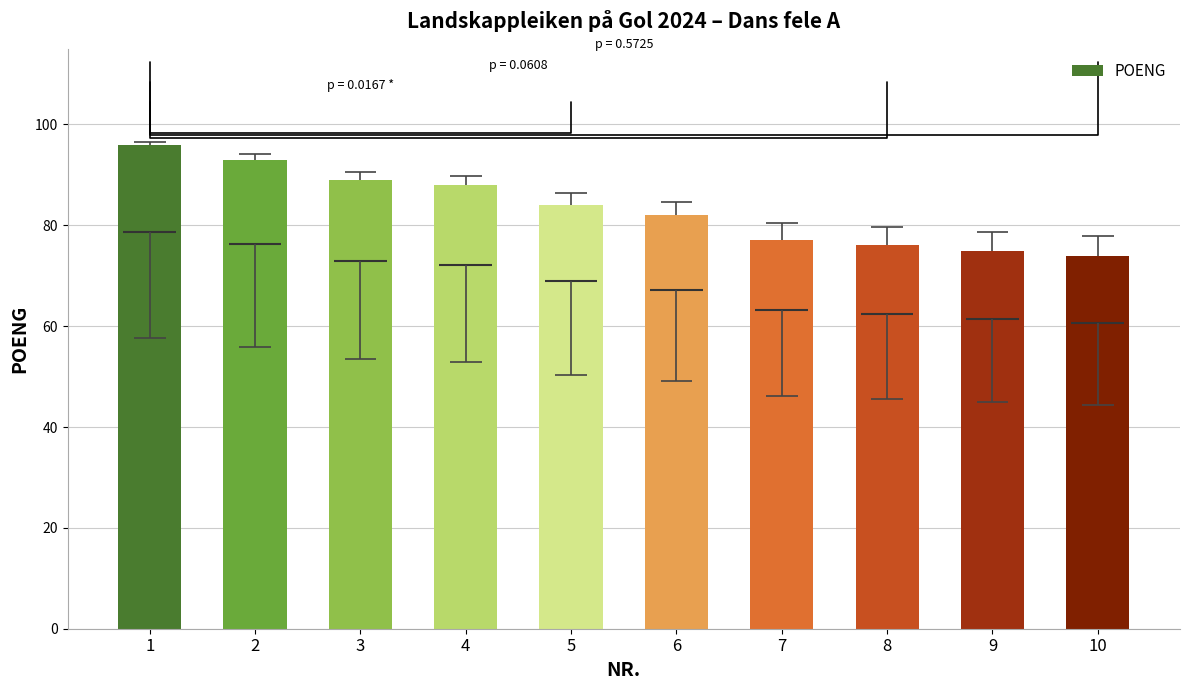

Which has a higher value, 8 or 2?

2